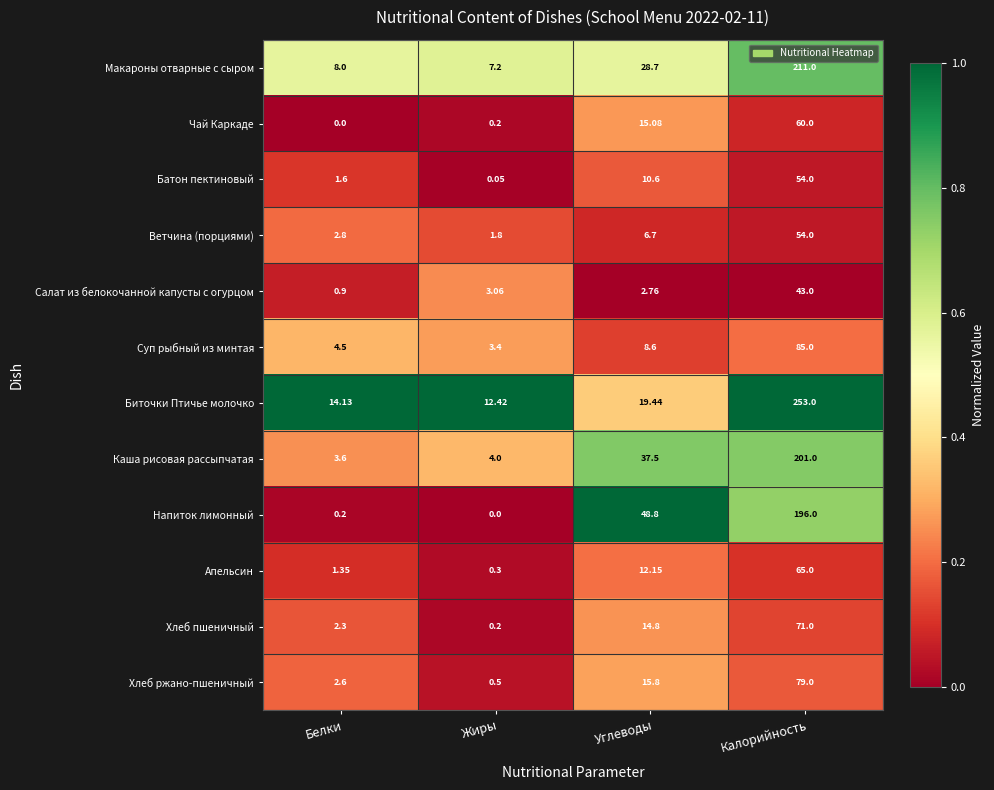

Which series has the largest range (max minus min)?

Биточки Птичье молочко